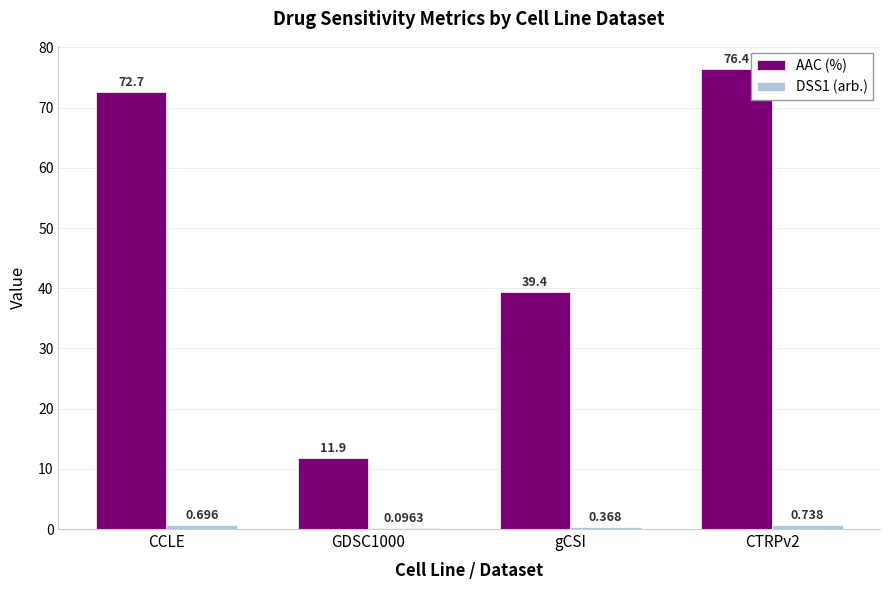

Which series changed the most between CCLE and gCSI?

AAC (%)